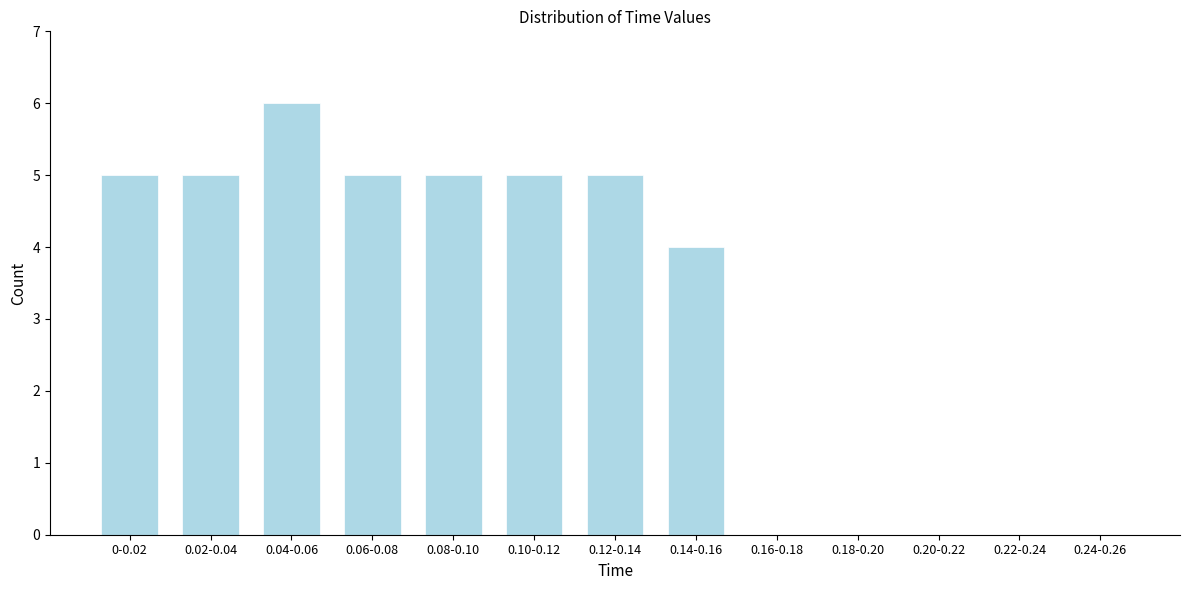

Reading right to left, what are all the values shown in this chart?

0.24-0.26=0	0.22-0.24=0	0.20-0.22=0	0.18-0.20=0	0.16-0.18=0	0.14-0.16=4	0.12-0.14=5	0.10-0.12=5	0.08-0.10=5	0.06-0.08=5	0.04-0.06=6	0.02-0.04=5	0-0.02=5